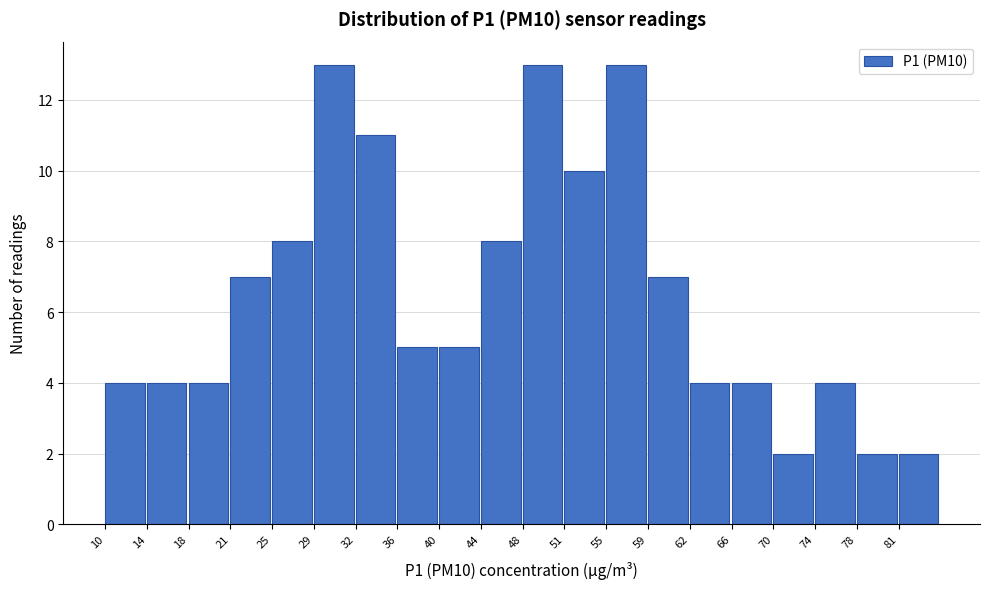

Reading left to right, list every bar in this chart as the range it spans on the x-axis followed by its height. Neither the bar edges nor the heights are printed on the chart, so give them approximately, as read against the axes.

10.00 to 13.75: 4
13.75 to 17.50: 4
17.50 to 21.25: 4
21.25 to 25.00: 7
25.00 to 28.75: 8
28.75 to 32.50: 13
32.50 to 36.25: 11
36.25 to 40.00: 5
40.00 to 43.75: 5
43.75 to 47.50: 8
47.50 to 51.25: 13
51.25 to 55.00: 10
55.00 to 58.75: 13
58.75 to 62.50: 7
62.50 to 66.25: 4
66.25 to 70.00: 4
70.00 to 73.75: 2
73.75 to 77.50: 4
77.50 to 81.25: 2
81.25 to 85.00: 2